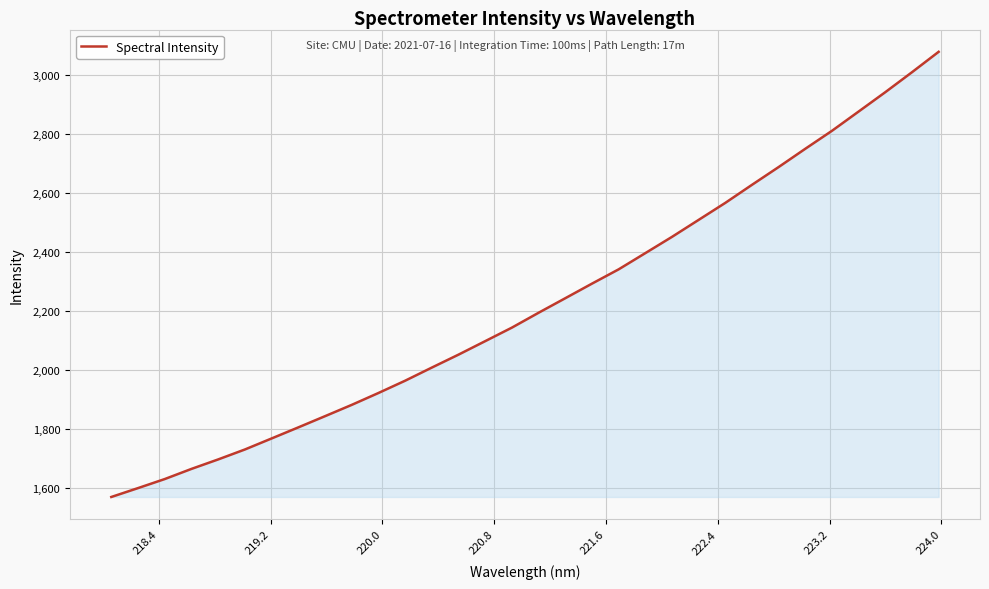

What is the difference between the maximum and minimum values?

1509.8